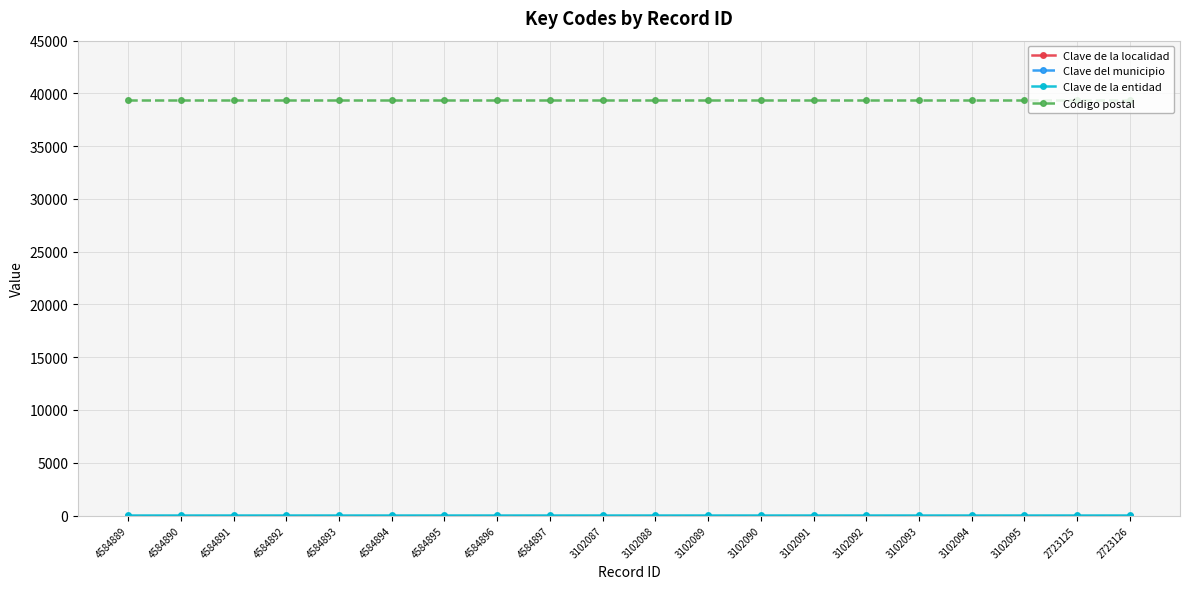

Which has a higher value, 4584892 or 3102087?

4584892